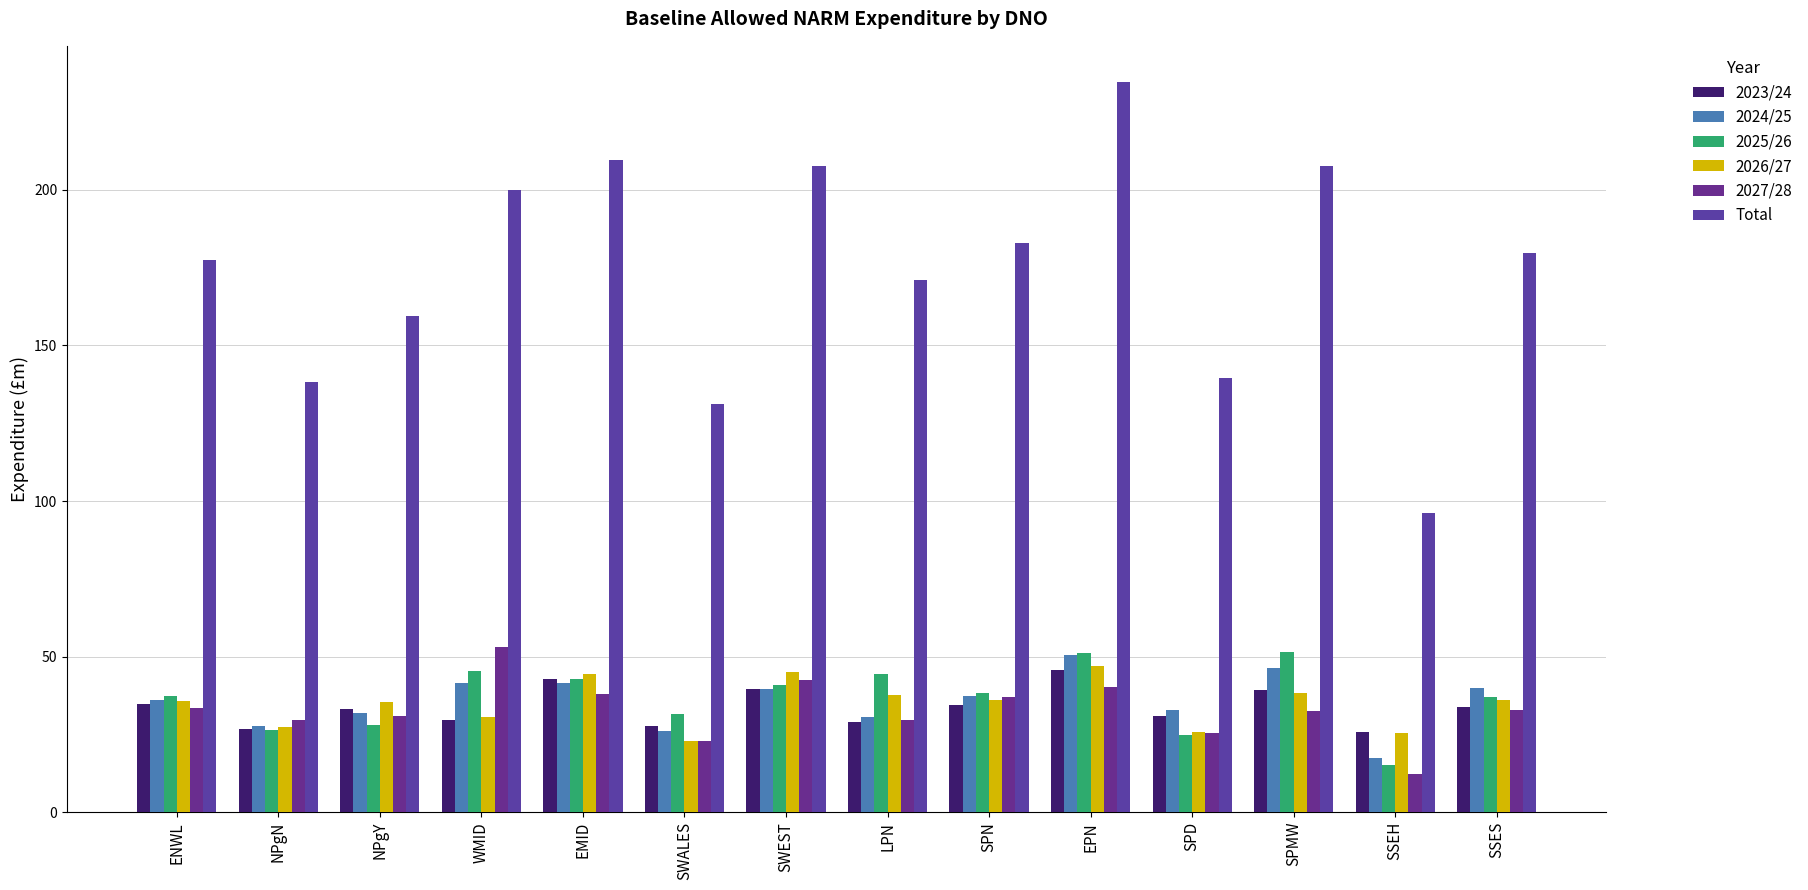

At which label does 2027/28 first exceed 32?

ENWL